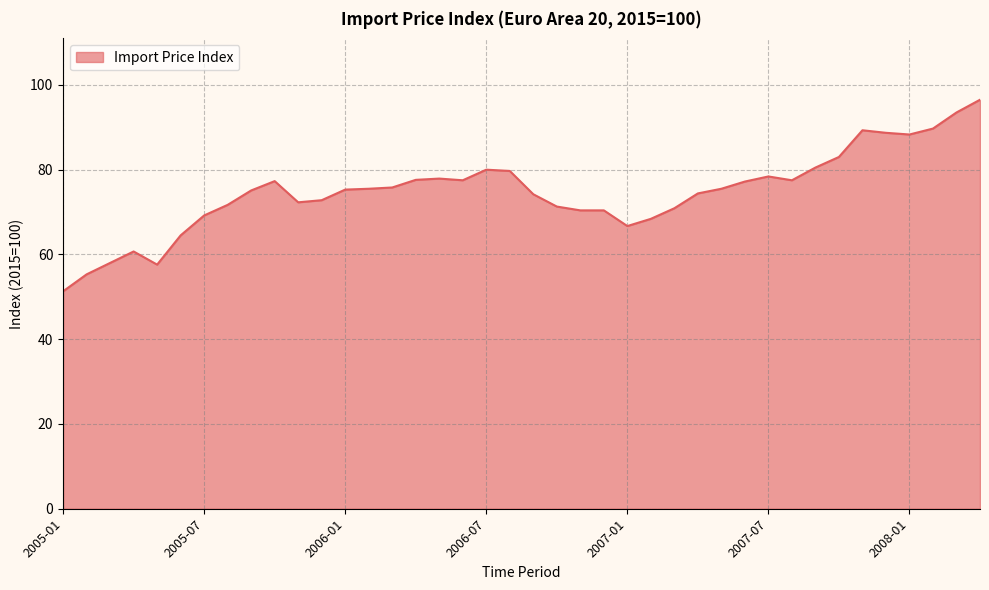

What is the greatest value displayed?

96.5